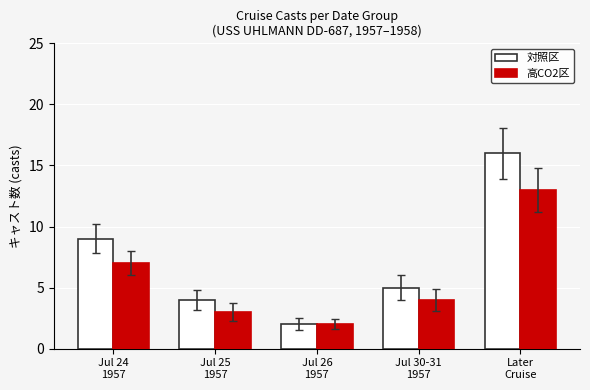

Which series has the widest spread of values?

対照区